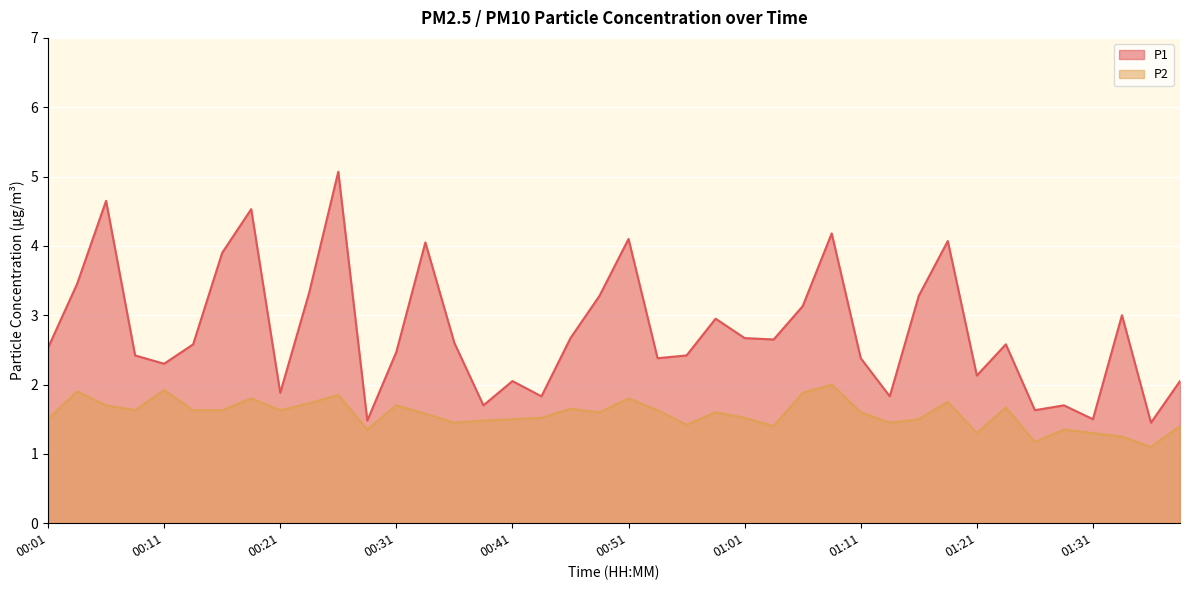

What is the value of the P2 point at the 2nd from the left?

1.9